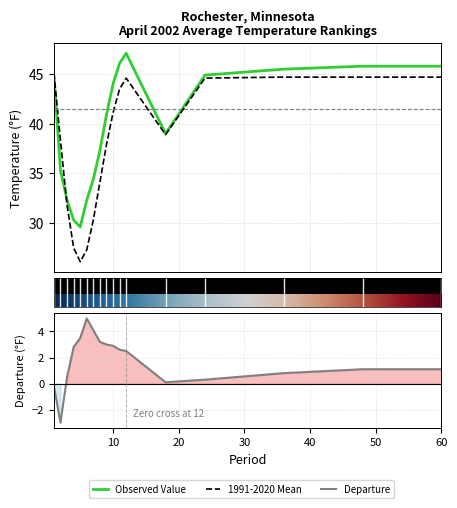

Reading left to right, transcribe all the data shown in this chart.

Value: 44.9	35.3	32.3	30.3	29.6	32.3	34.4	37.3	40.9	44.0	46.1	47.1	39.0	44.9	45.5	45.8	45.8
1991-2020 Mean: 45.1	38.3	31.8	27.5	26.1	27.3	30.3	34.1	37.9	41.1	43.5	44.6	38.9	44.6	44.7	44.7	44.7
Departure: -0.2	-3.0	0.5	2.8	3.5	5.0	4.1	3.2	3.0	2.9	2.6	2.5	0.1	0.3	0.8	1.1	1.1